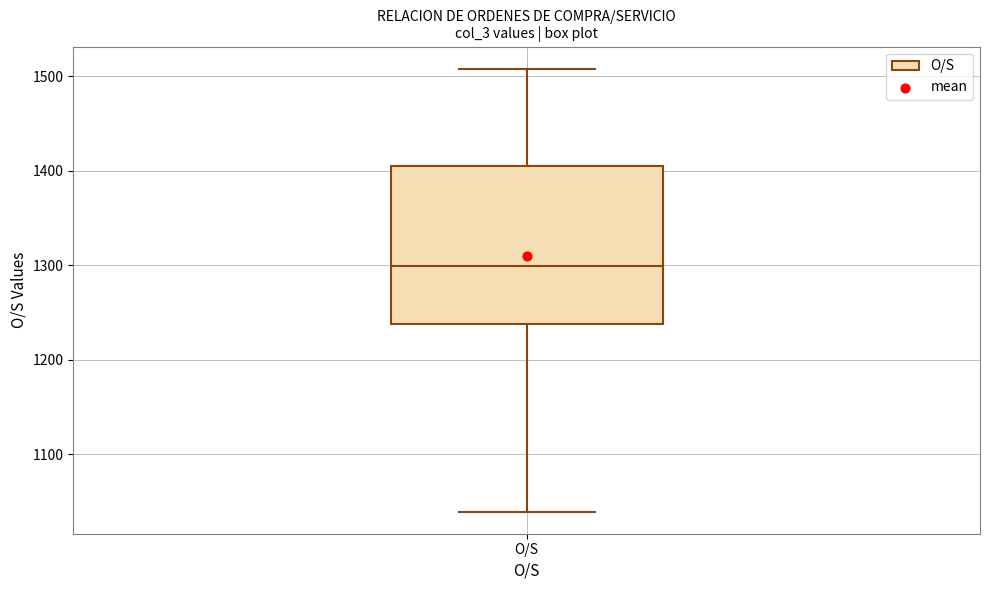

Where is the upper edge of the box for O/S on the y-axis? The values are not printed on the chart, so give them approximately, as read against the axis.

1410